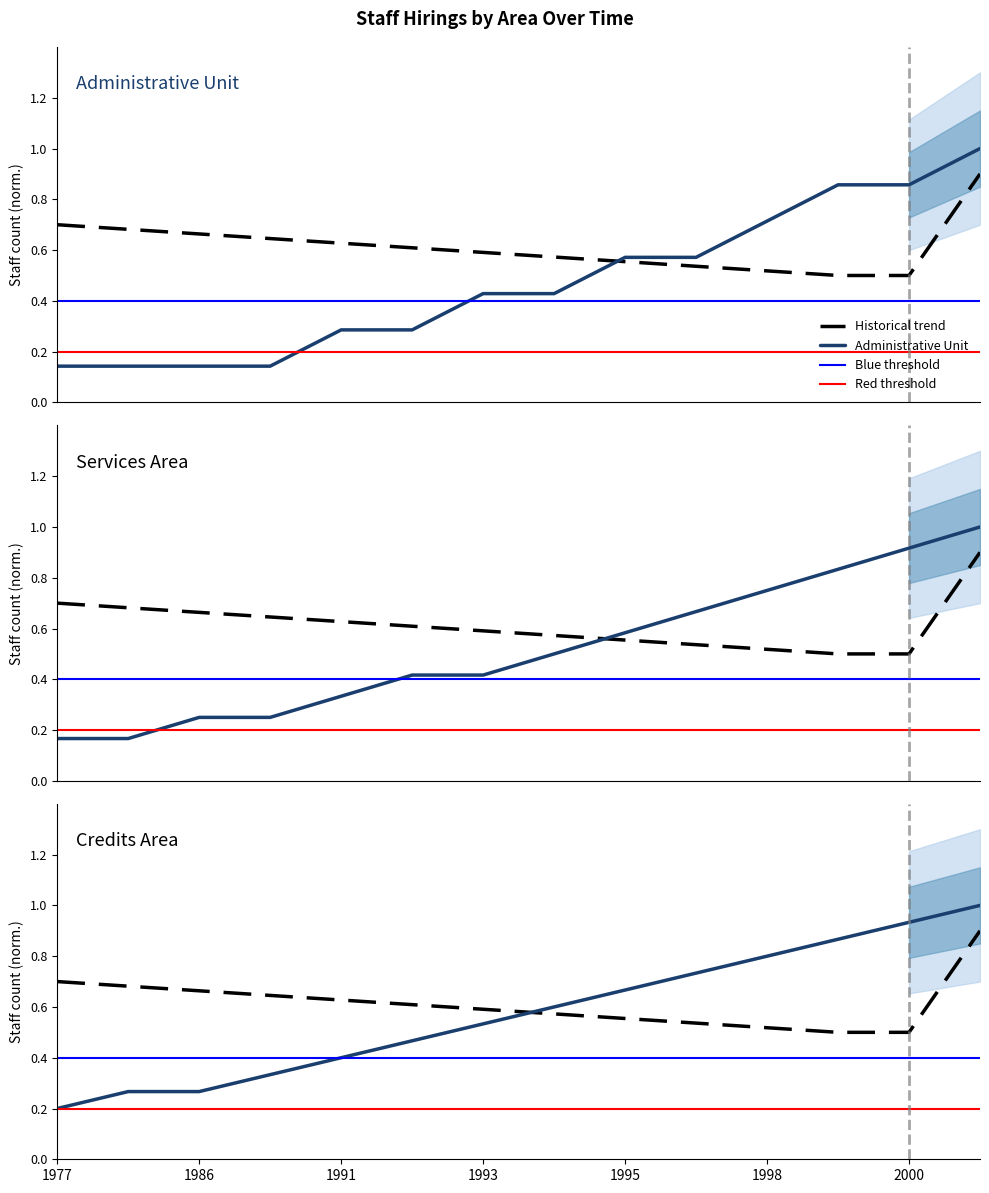

Between 1999 and 1977, which is larger?

1999